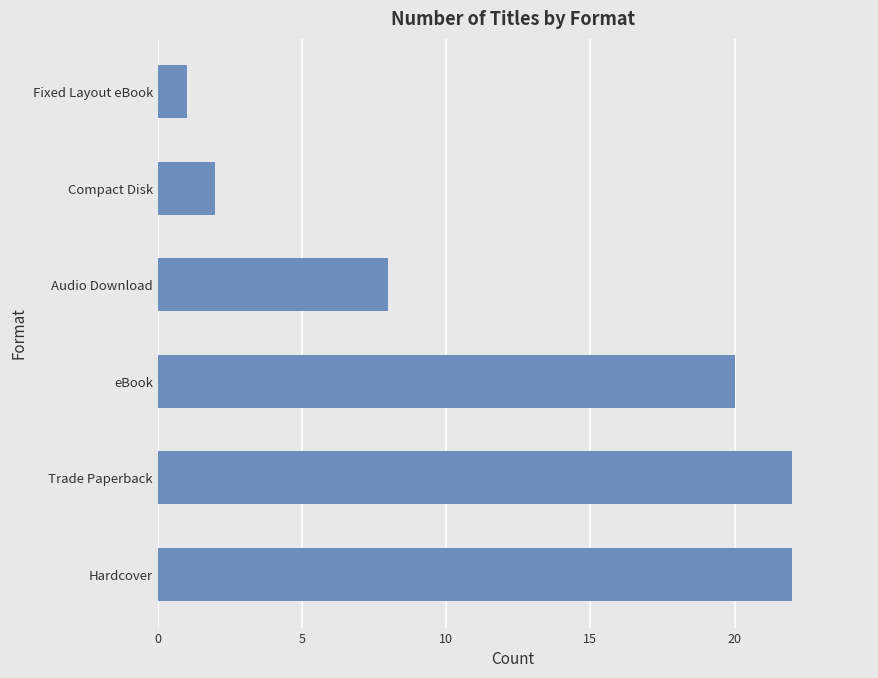

At which category does the chart reach its minimum across all series?

Fixed Layout eBook